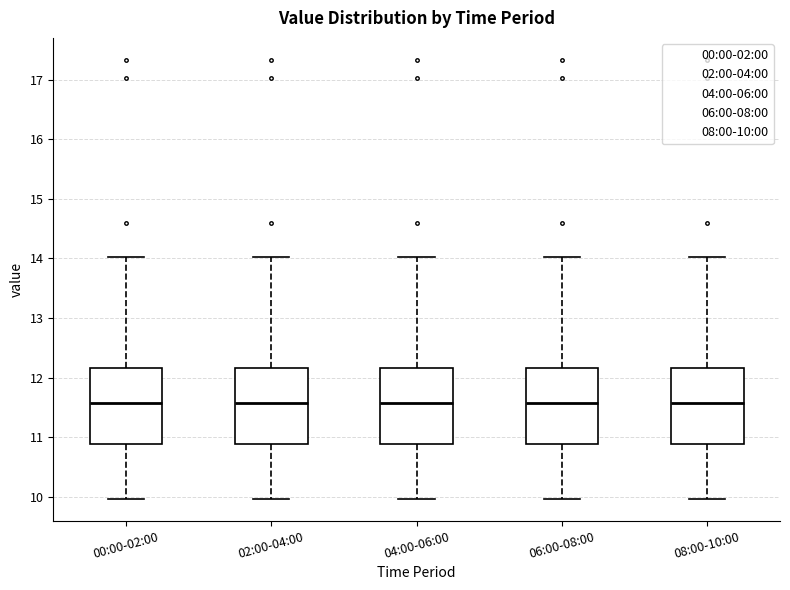

Reading left to right, read every box against the y-axis: the position of its median line, the range the box covers, and the ends of its whiskers. The values are not printed on the chart, so give them approximately, as read against the axis.

00:00-02:00: median 11.6, box 10.9 to 12.2, whiskers 10.0 to 14.0
02:00-04:00: median 11.6, box 10.9 to 12.2, whiskers 10.0 to 14.0
04:00-06:00: median 11.6, box 10.9 to 12.2, whiskers 10.0 to 14.0
06:00-08:00: median 11.6, box 10.9 to 12.2, whiskers 10.0 to 14.0
08:00-10:00: median 11.6, box 10.9 to 12.2, whiskers 10.0 to 14.0